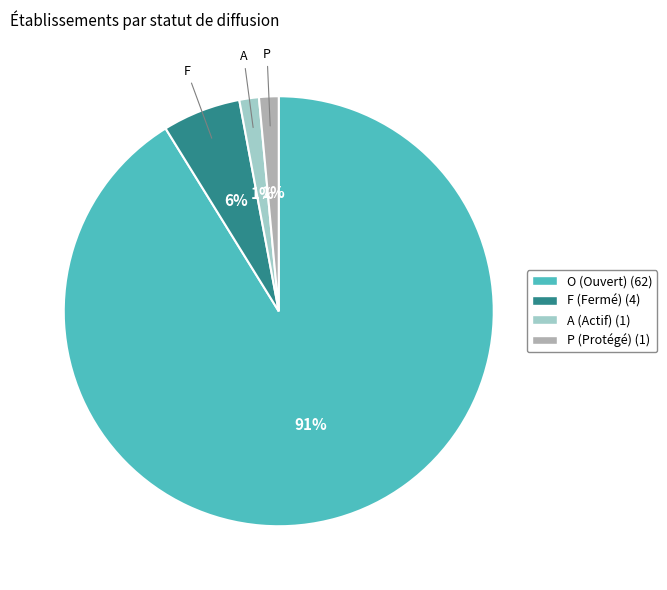

Between F and O, which is larger?

O